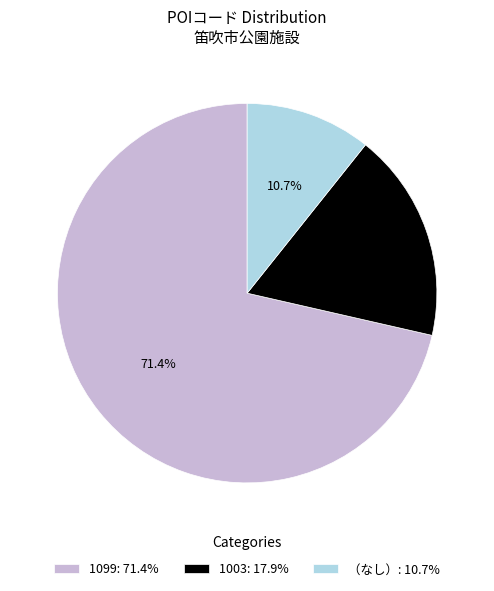

What is the total percentage of 1003: 17.9% and （なし）: 10.7%?

28.6%